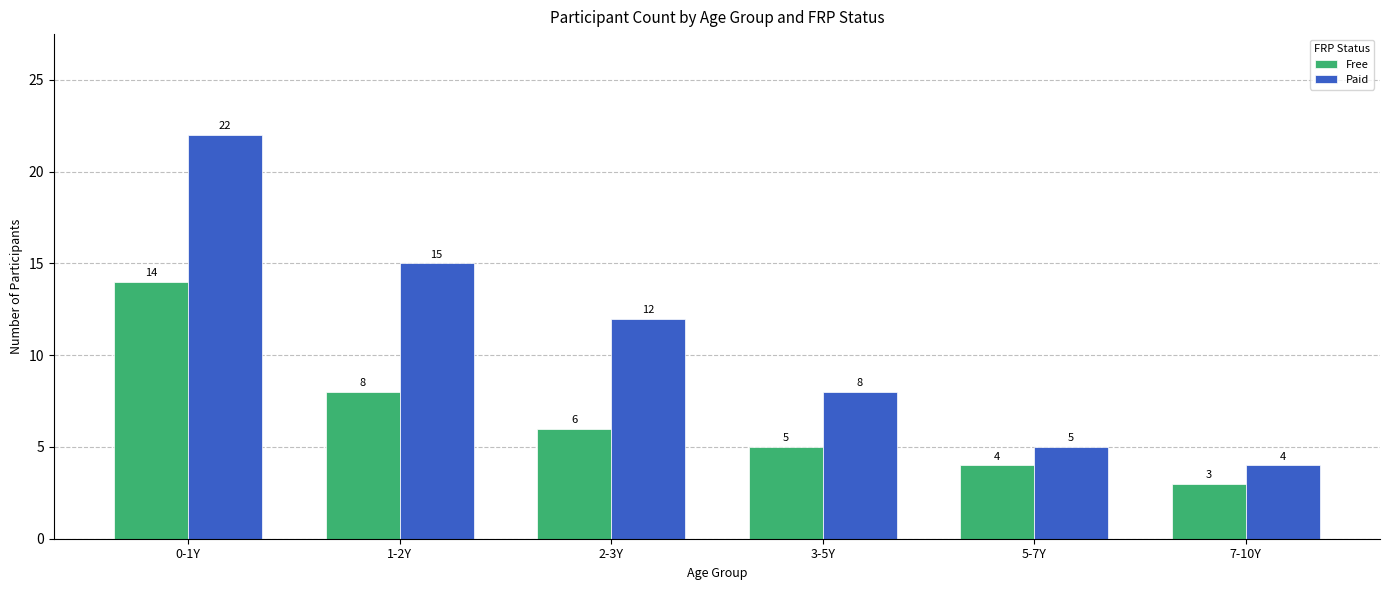

At which label is Paid closest to 13?

2-3Y